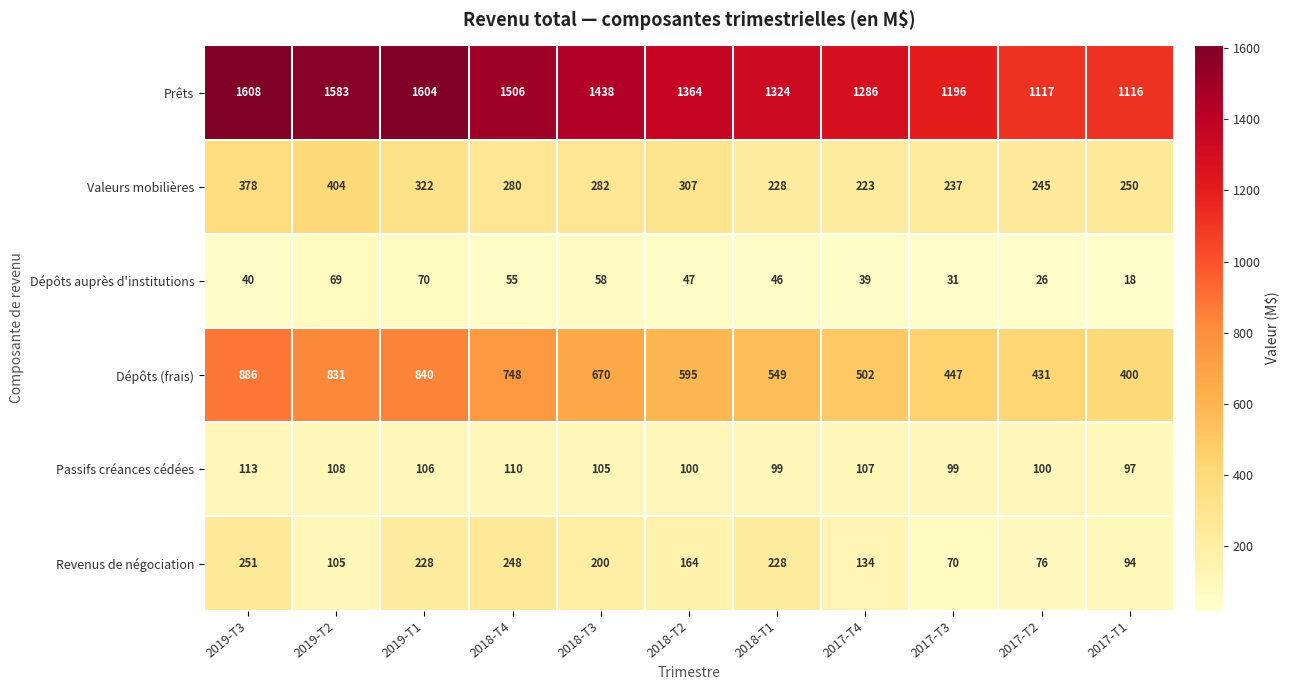

How many series are shown in this chart?

6